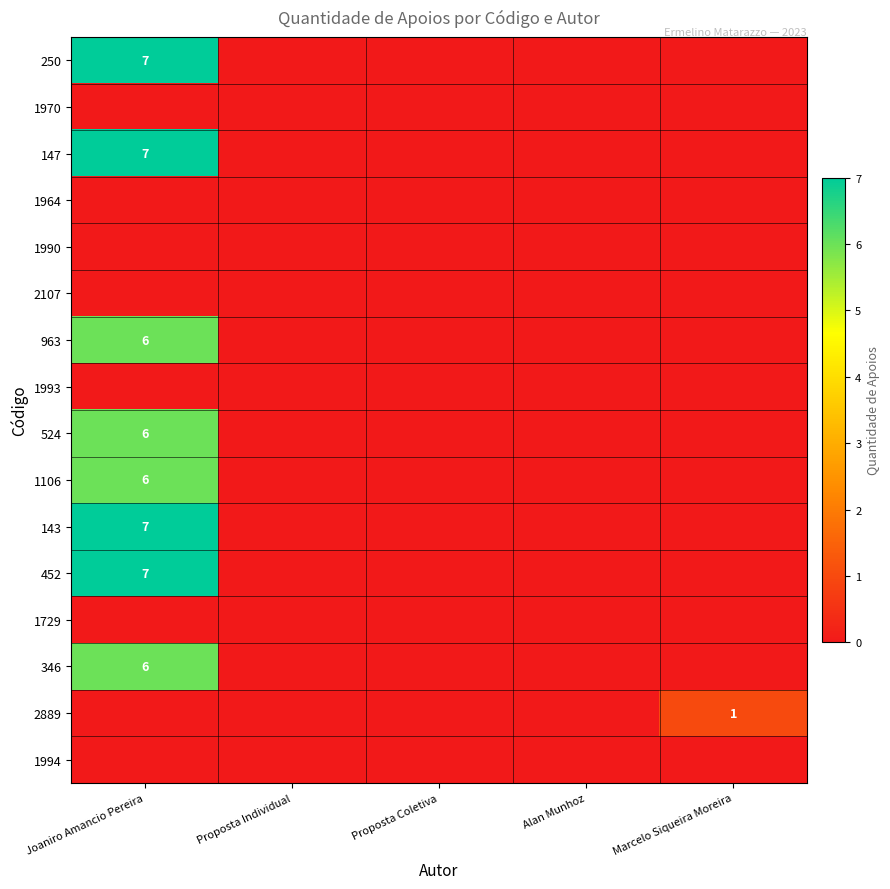

The value of 963 at Joaniro Amancio Pereira is 10. True or false?

False